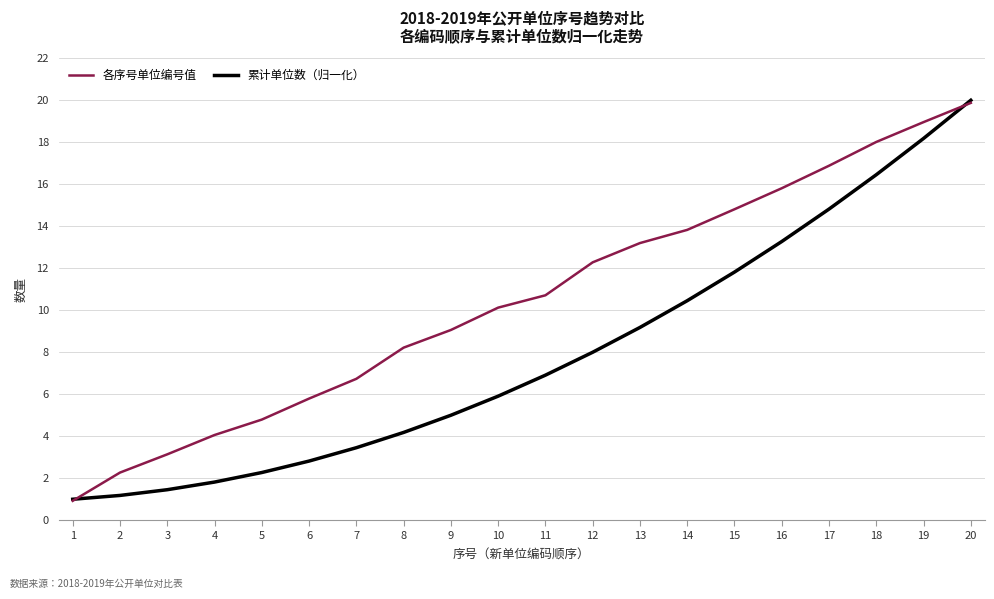

Does the chart display data point markers on the line(s)?

No